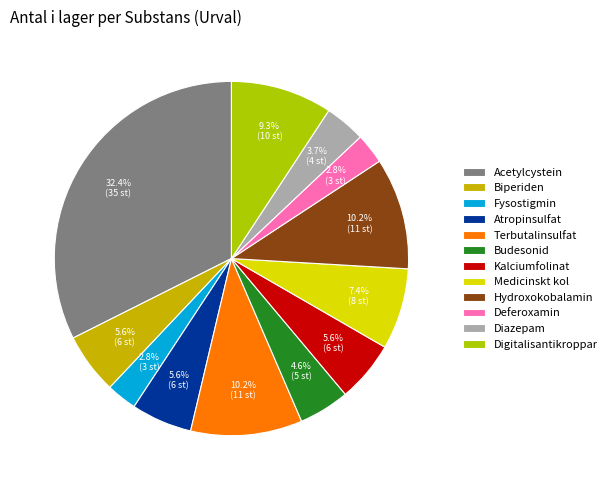

To the nearest percent, what percentage of the pie is Acetylcystein?

32%